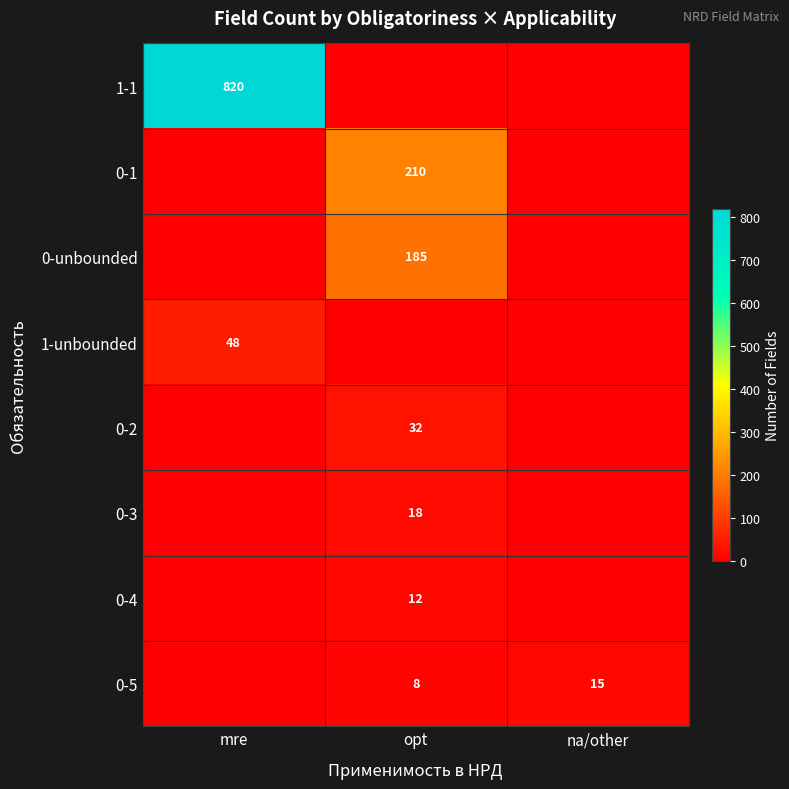

The 0-1 series shows 291 at opt. True or false?

False